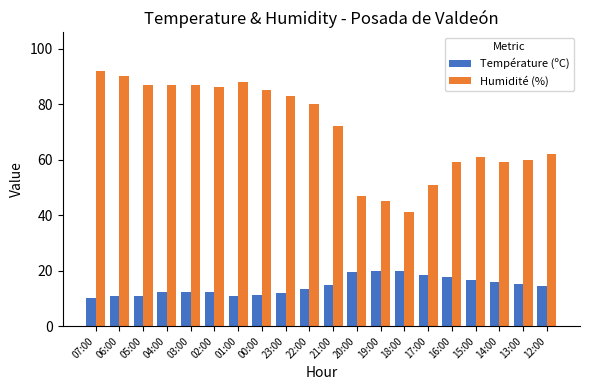

What value does the Humidité (%) series have at 17:00?

51.0